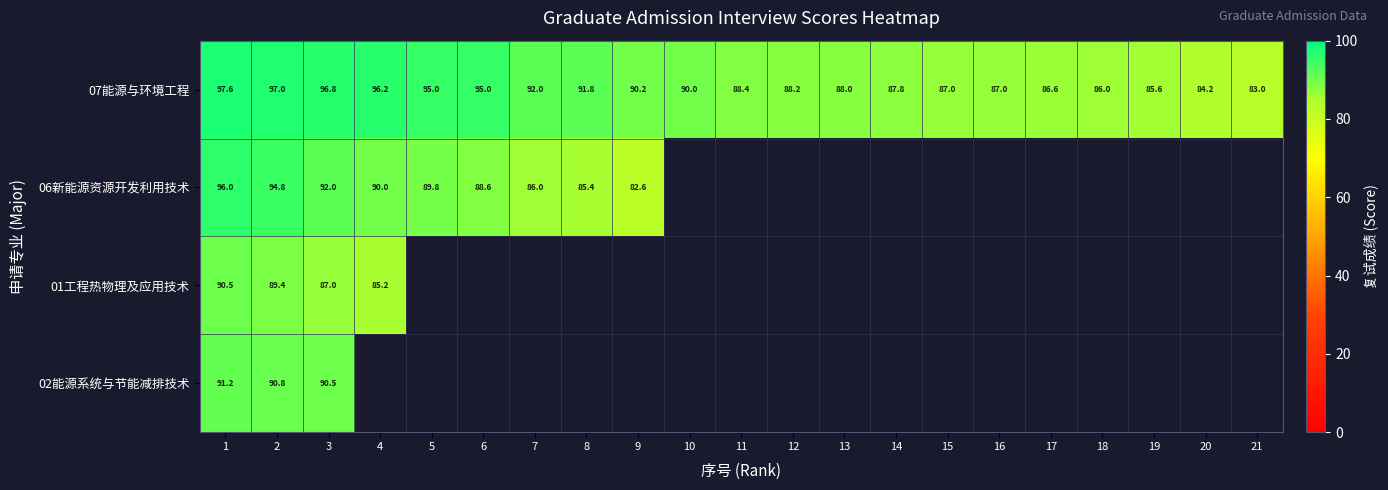

What is the average value of the 07能源与环境工程 series?

90.2